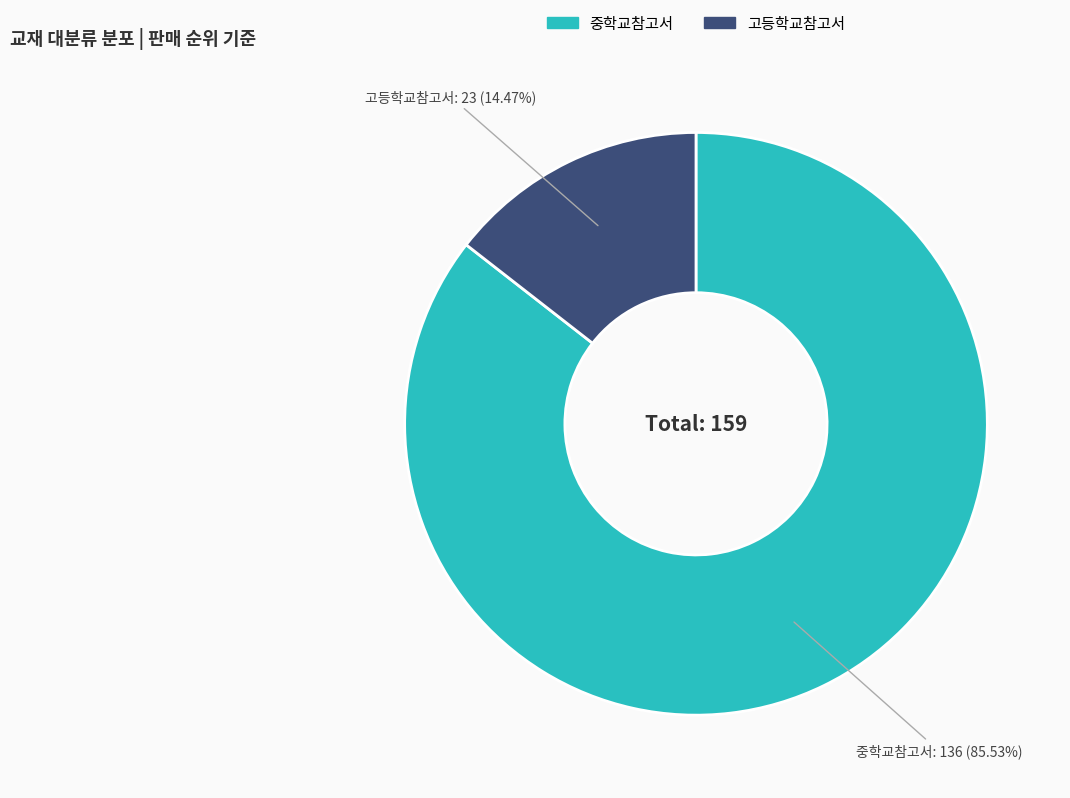

Approximately how many times larger is the value at 중학교참고서 compared to 고등학교참고서?

5.9